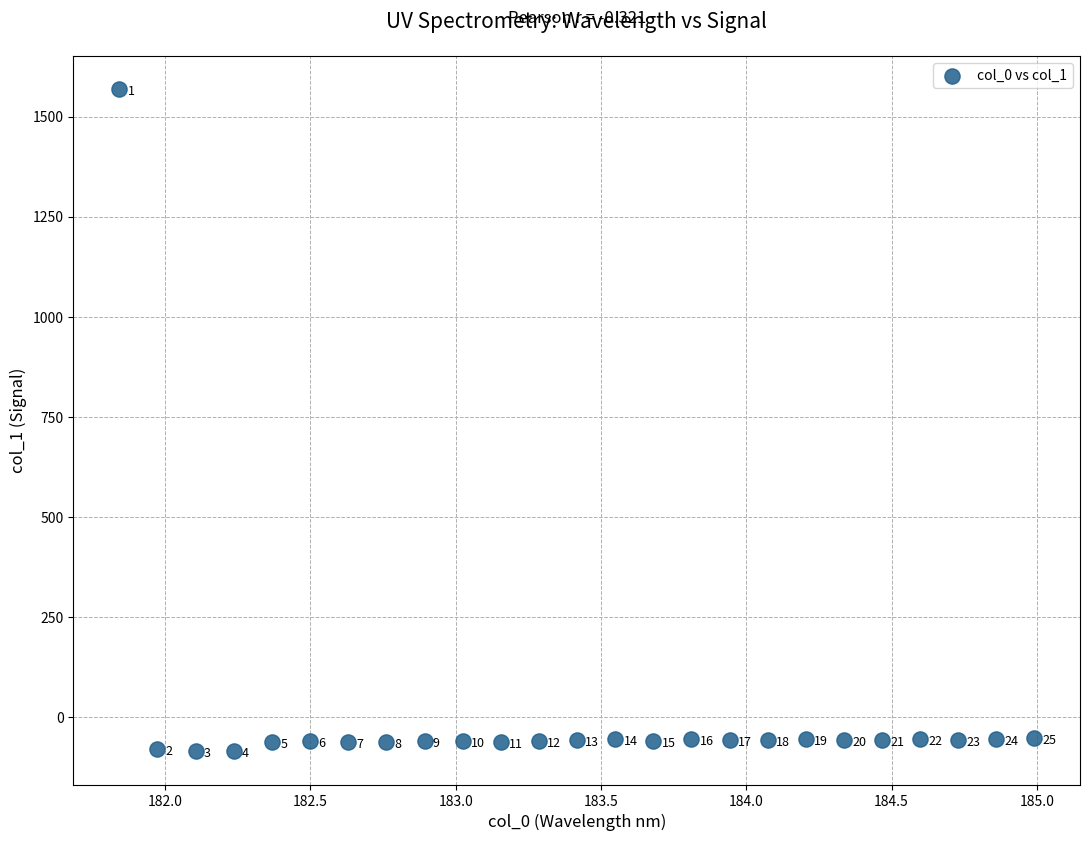

What Y value in the scatter plot is closest to 741?

-53.8